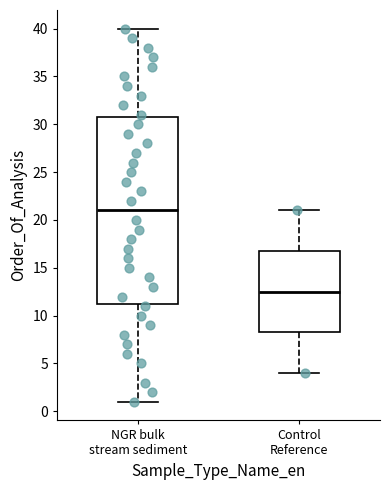

Reading left to right, transcribe this box plot: for each box, give where its median line is, the range the box spans, and where its two whiskers end, as read against the y-axis. The values are not printed on the chart, so give them approximately, as read against the axis.

NGR bulk stream sediment: median 21.0, box 11.5 to 31.0, whiskers 1.0 to 40.0
Control Reference: median 12.5, box 8.5 to 17.0, whiskers 4.0 to 21.0